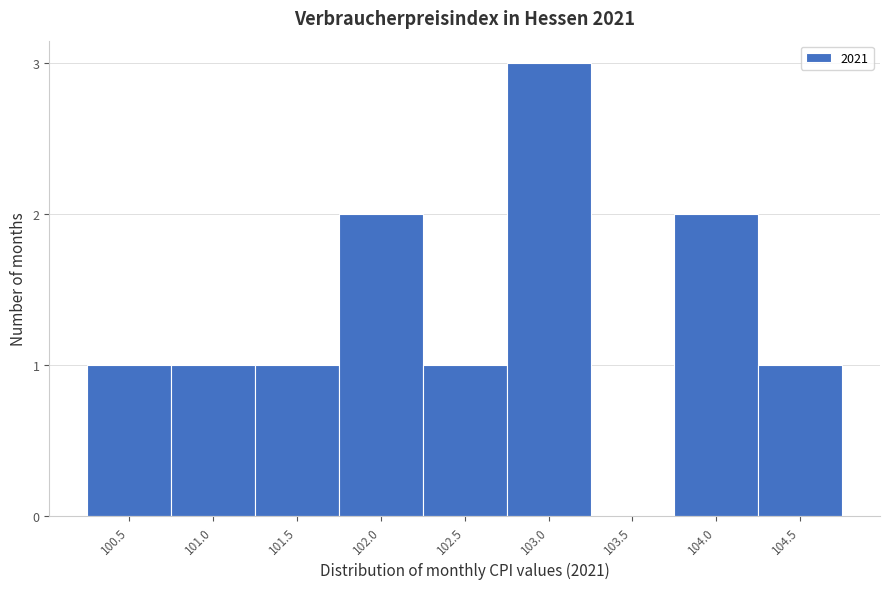

Reading left to right, list all the values displayed in this chart.

100.5=1	101.0=1	101.5=1	102.0=2	102.5=1	103.0=3	103.5=0	104.0=2	104.5=1